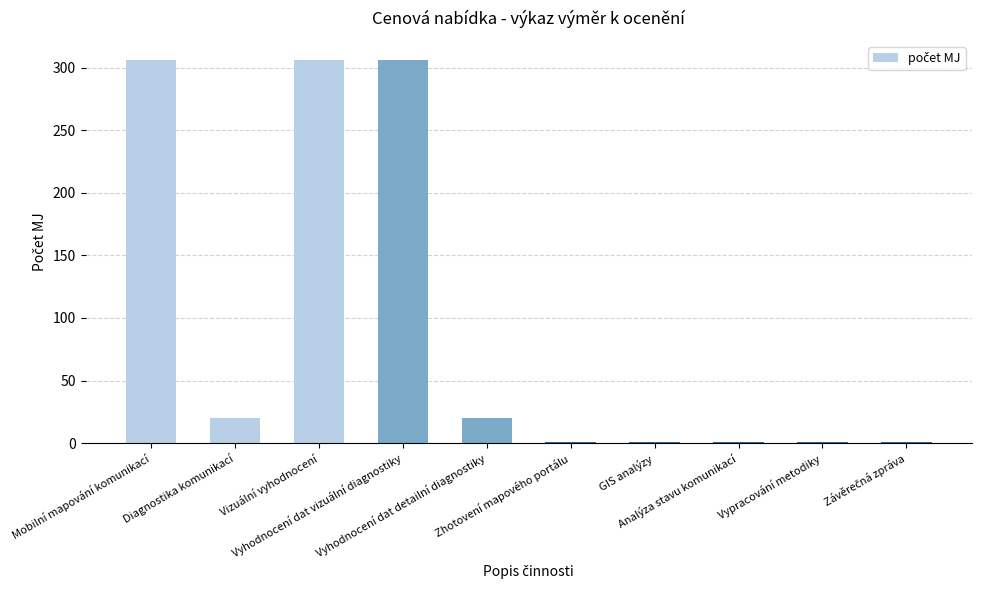

The chart shows a value of 35.1 at Diagnostika komunikací. True or false?

False